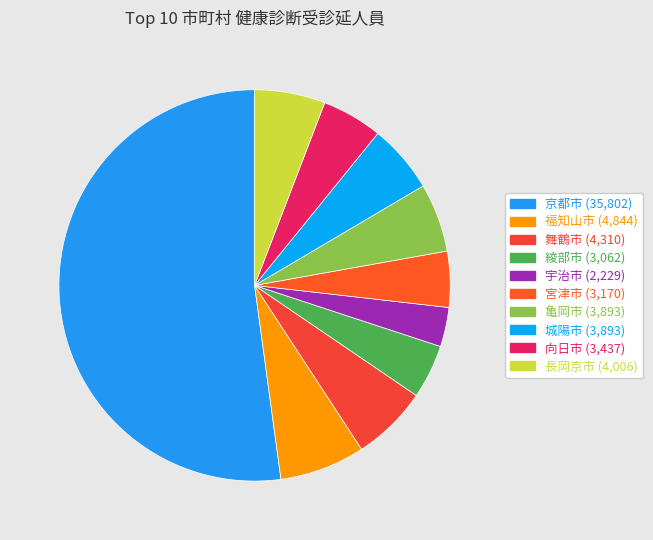

What is the smallest slice in the pie chart?

宇治市